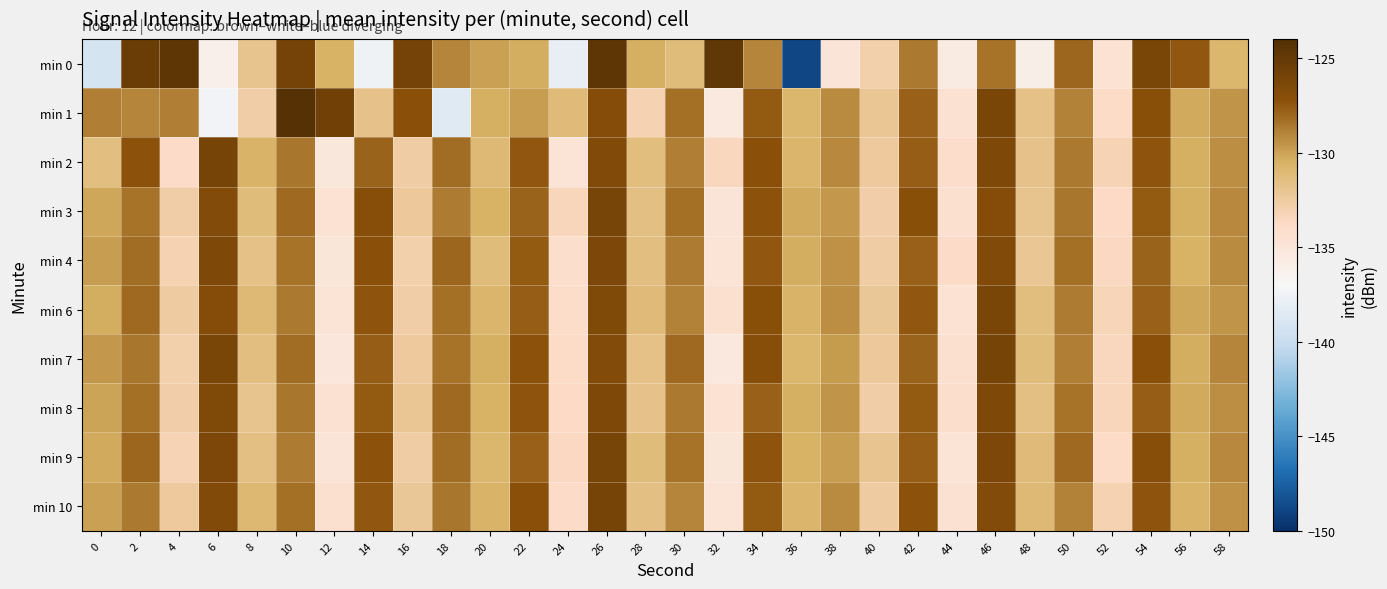

Which label corresponds to the largest value in the chart?

10